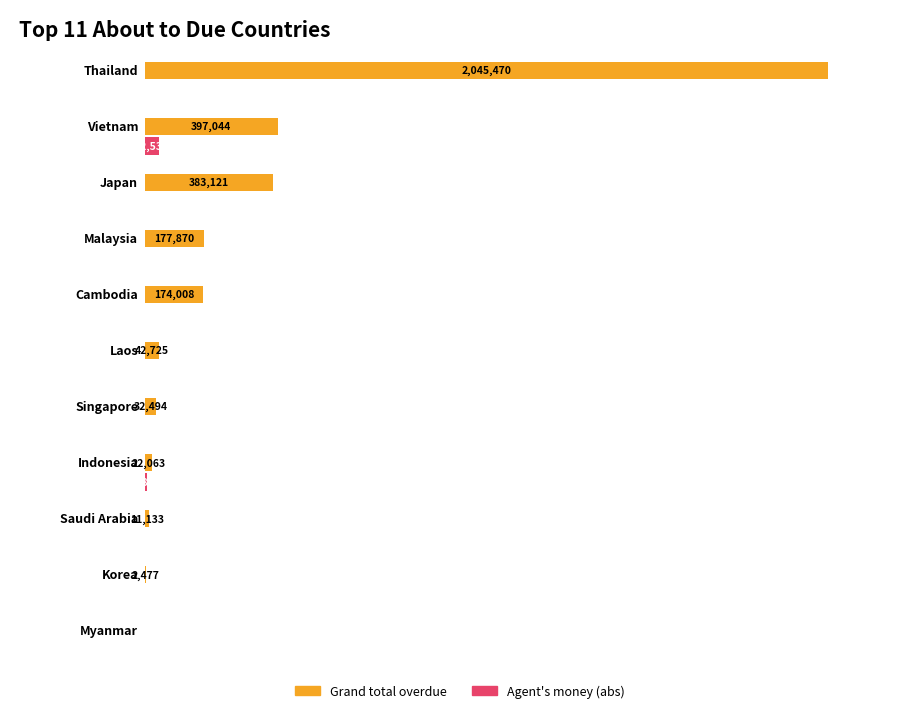

What is the maximum value shown in the chart?

2045470.5